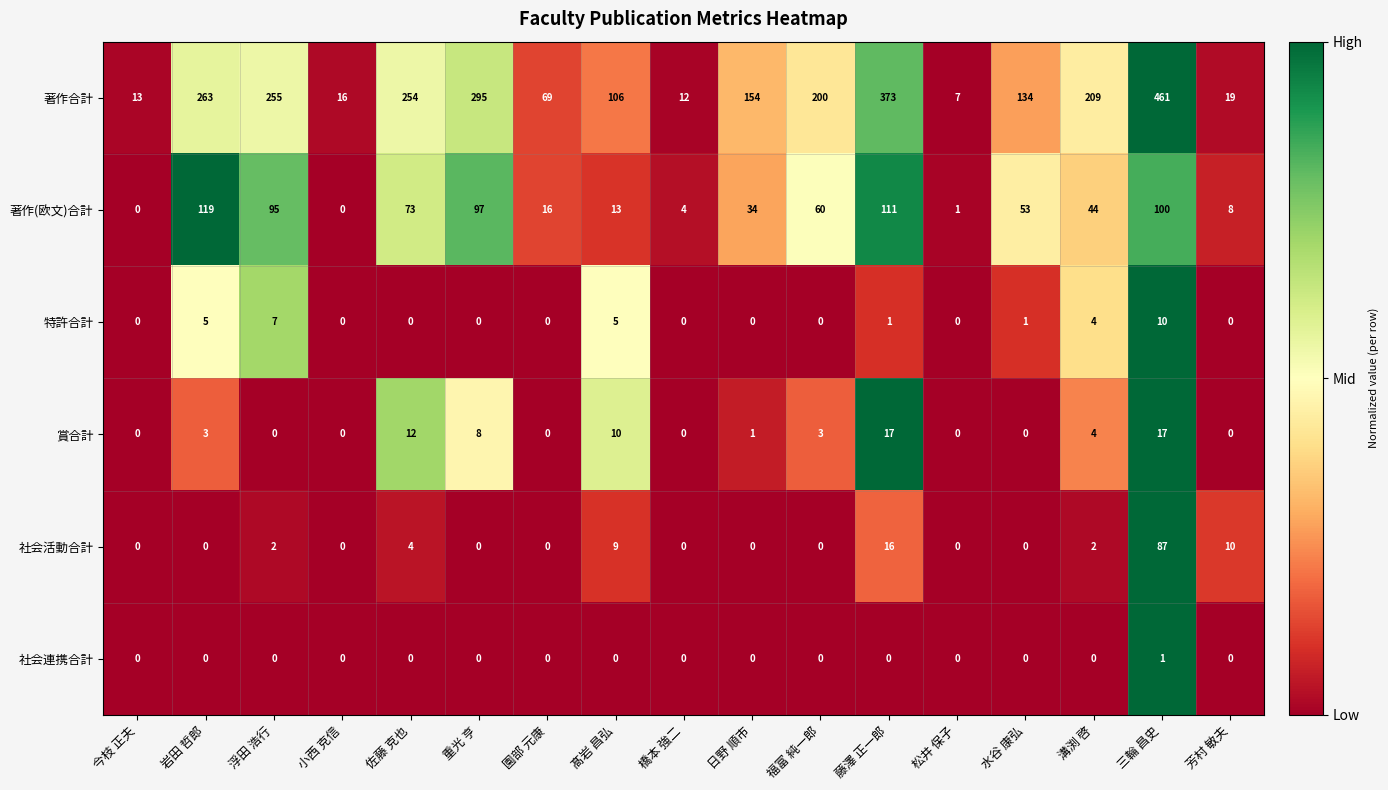

The value of 社会連携合計 at 福富 純一郎 is 0. True or false?

True